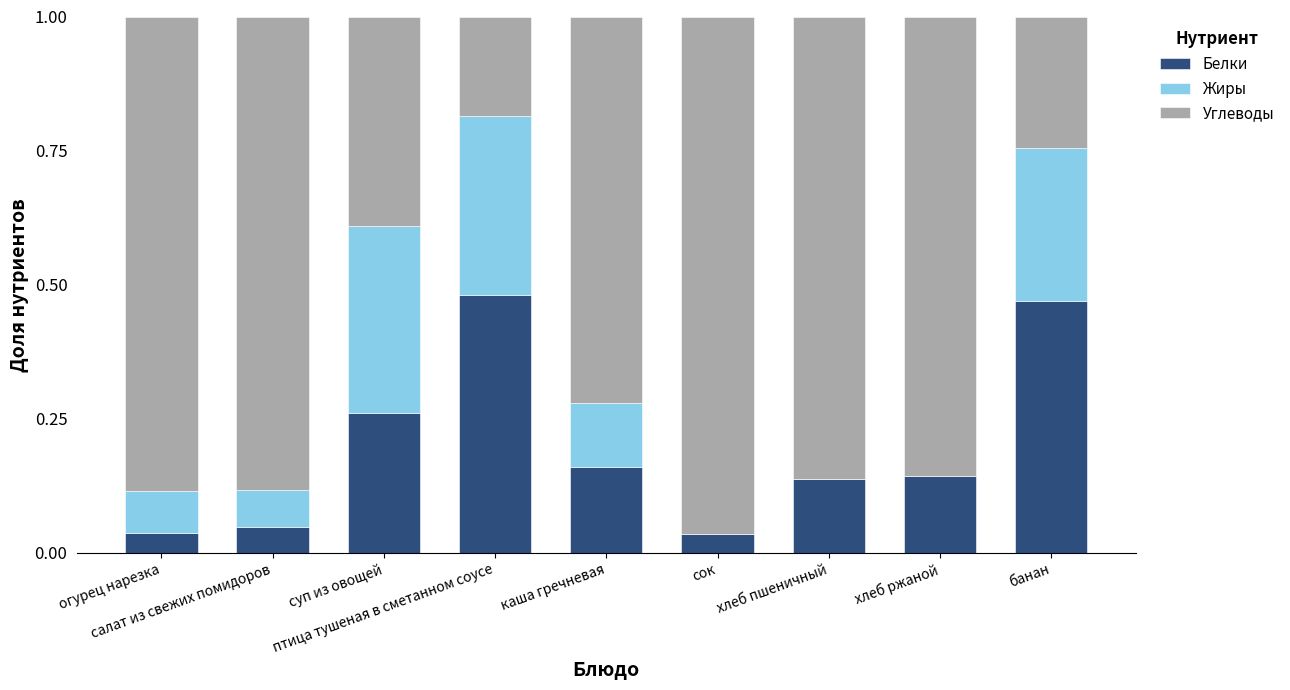

Count the number of data series in this chart.

3